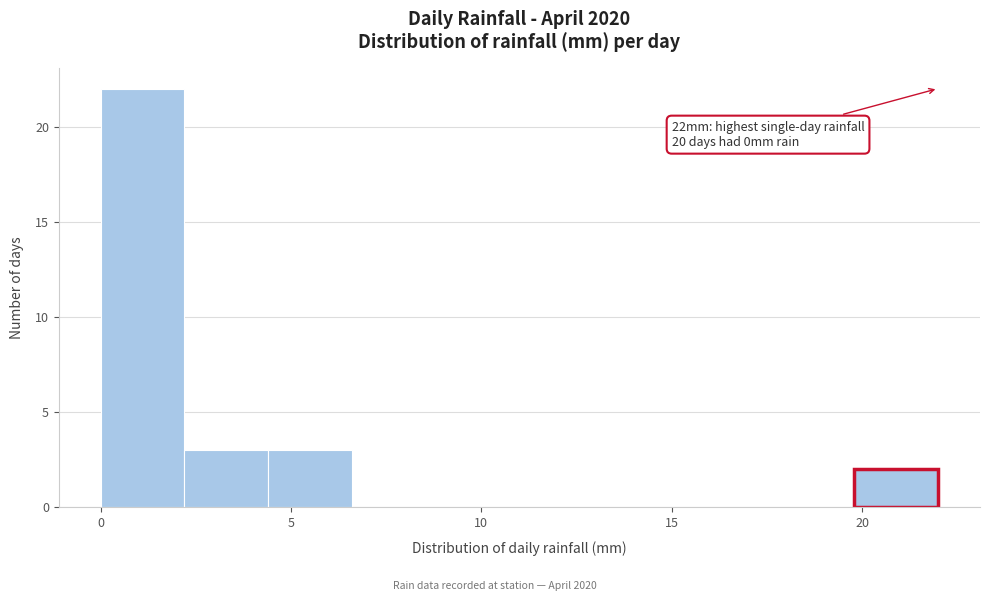

Over which range of the x-axis is the bar tallest?

0.0 to 2.2